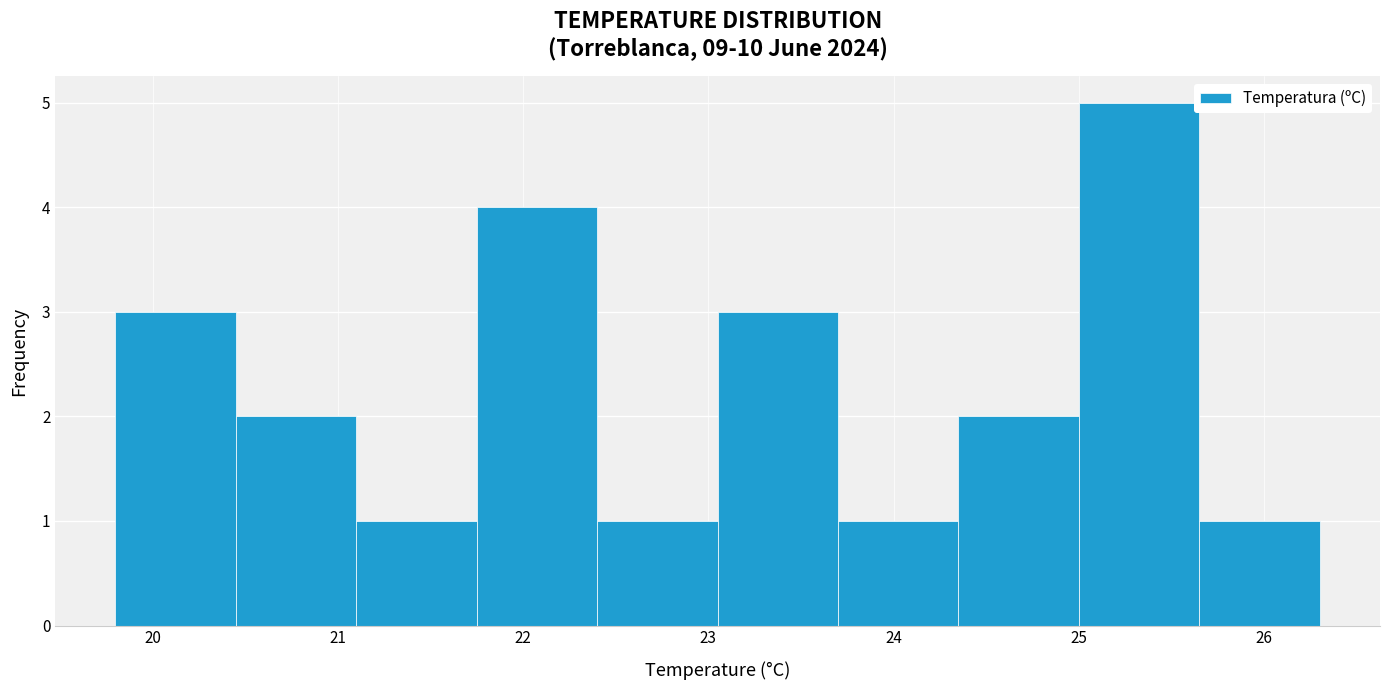

How tall is the bar that spans 25.65 to 26.30 on the x-axis? Neither the bar edges nor the heights are printed on the chart, so give them approximately, as read against the axes.

1